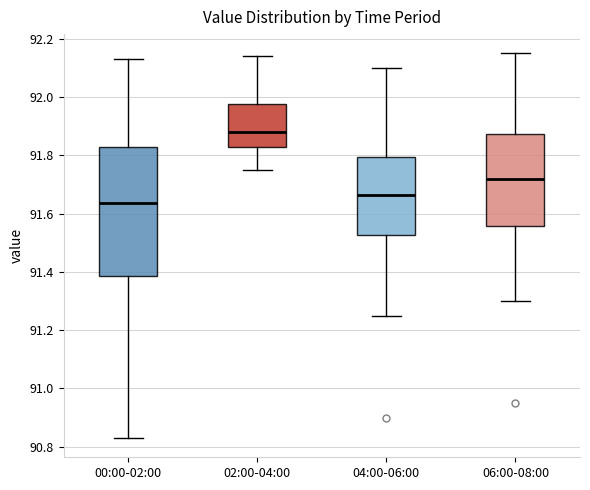

Comparing the boxes themselves (not the whiskers), which one is the tallest?

00:00-02:00